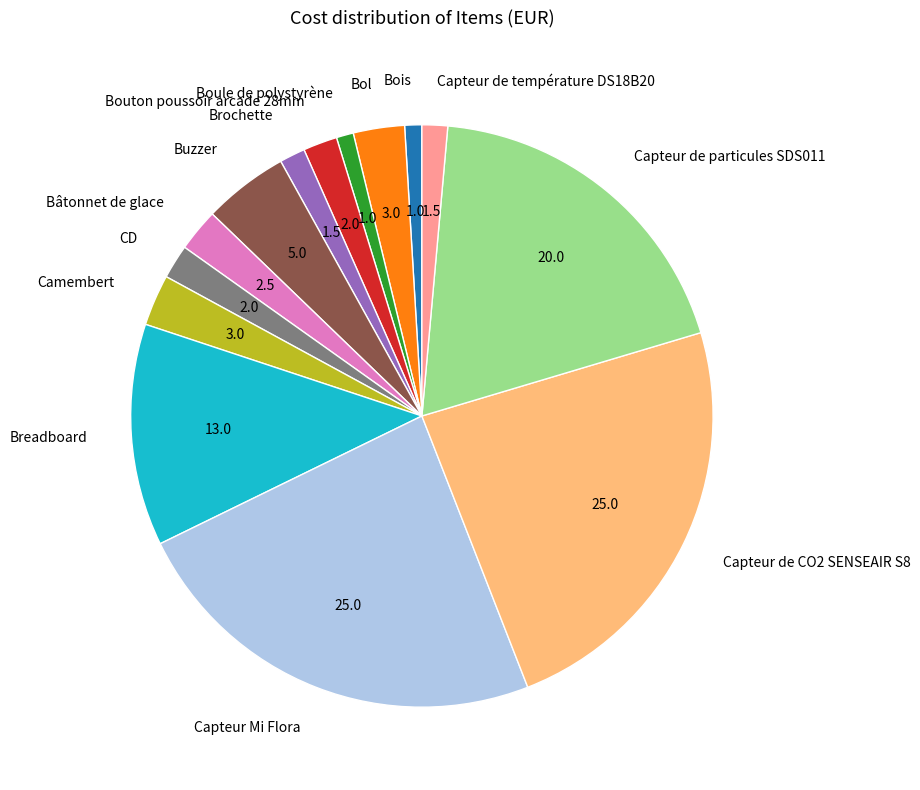

Is there a majority slice in this chart?

No